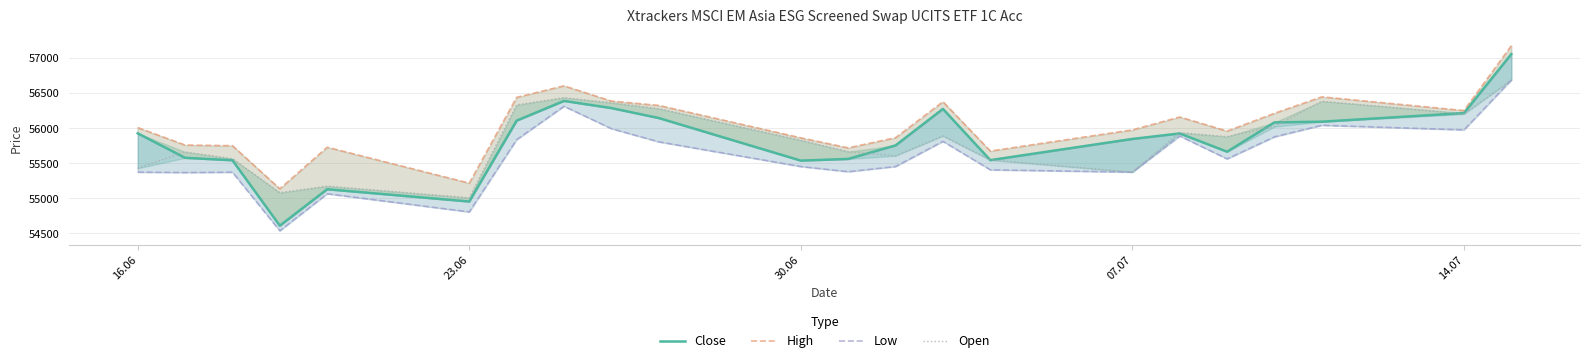

What are all the series names shown in the legend?

Close, High, Low, Open